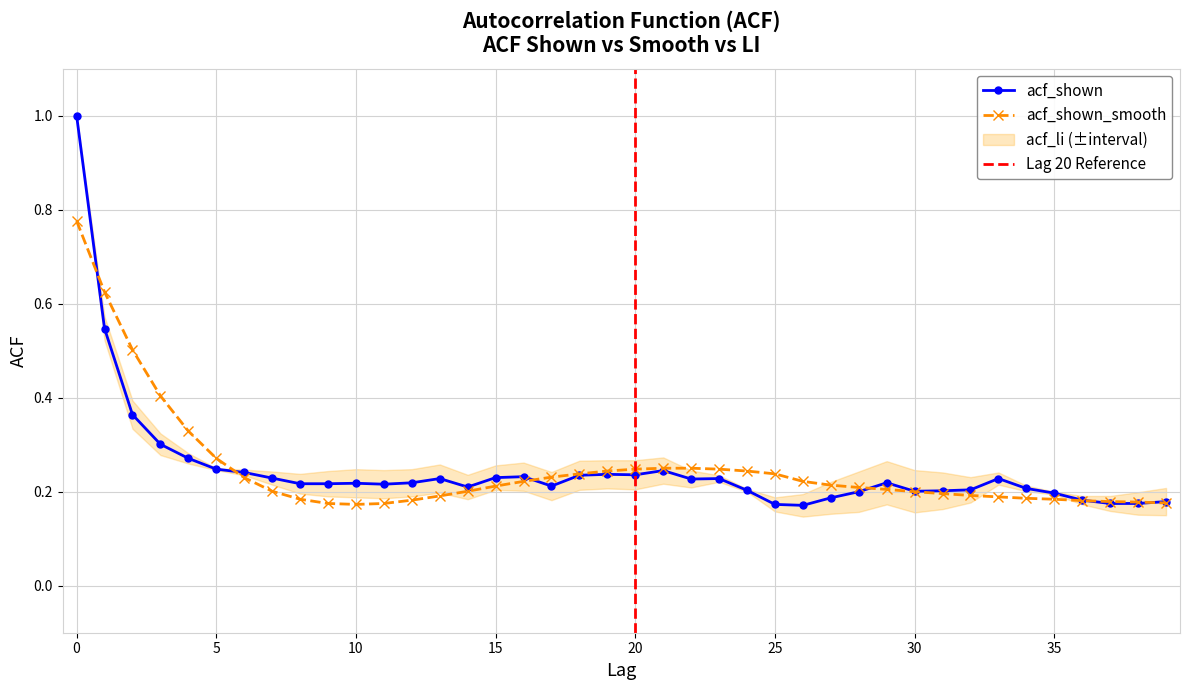

Does the chart have visible grid lines?

Yes